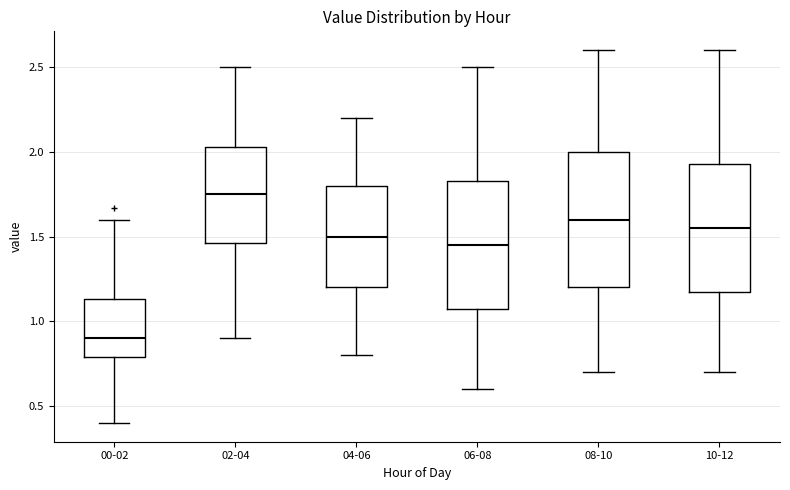

Which box has the highest median line?

02-04